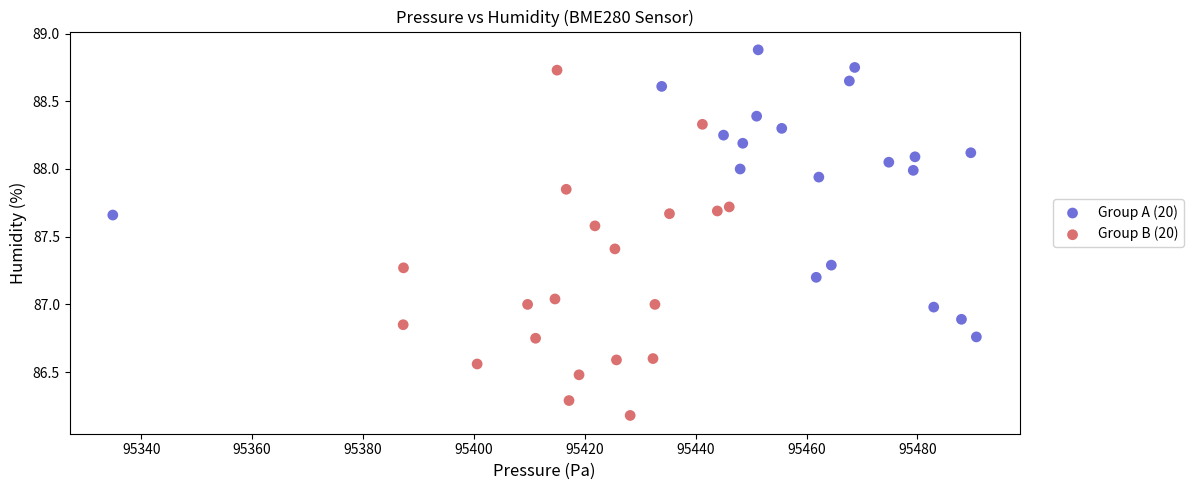

Which series reaches the maximum Y coordinate?

Group A (20)